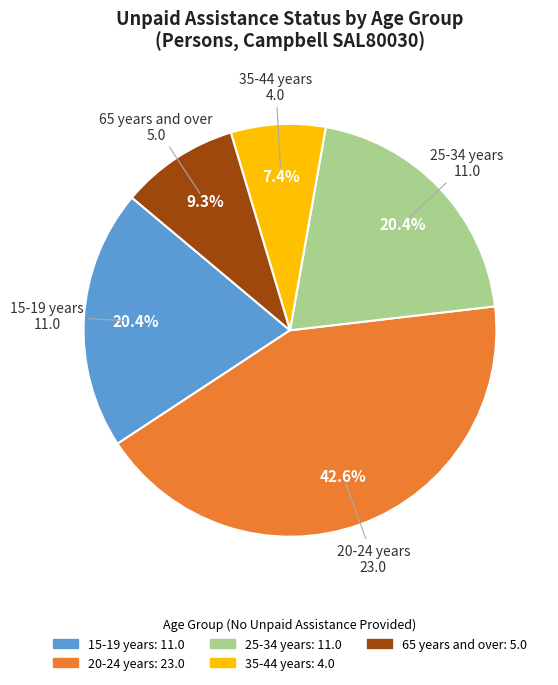

Is there any slice that represents more than half of the pie?

No